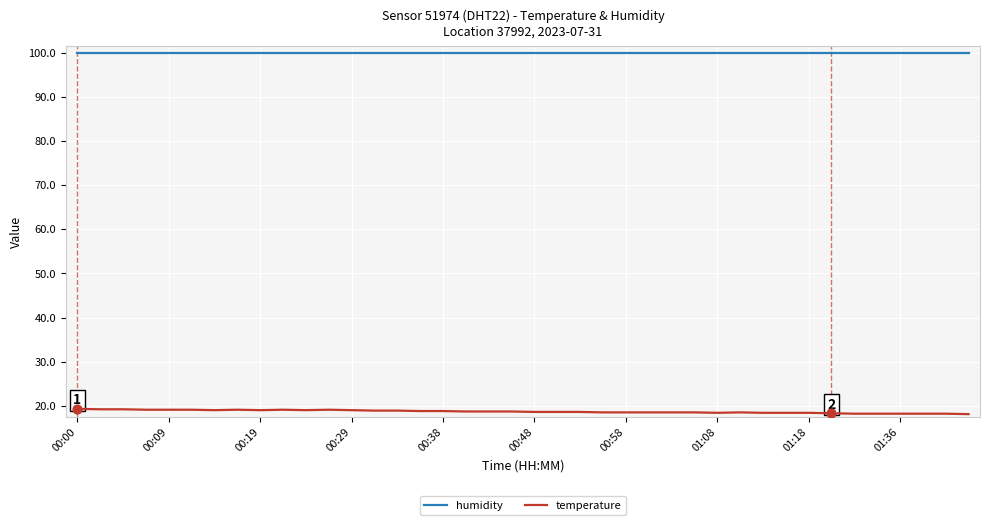

Which series has the largest total across all categories?

humidity